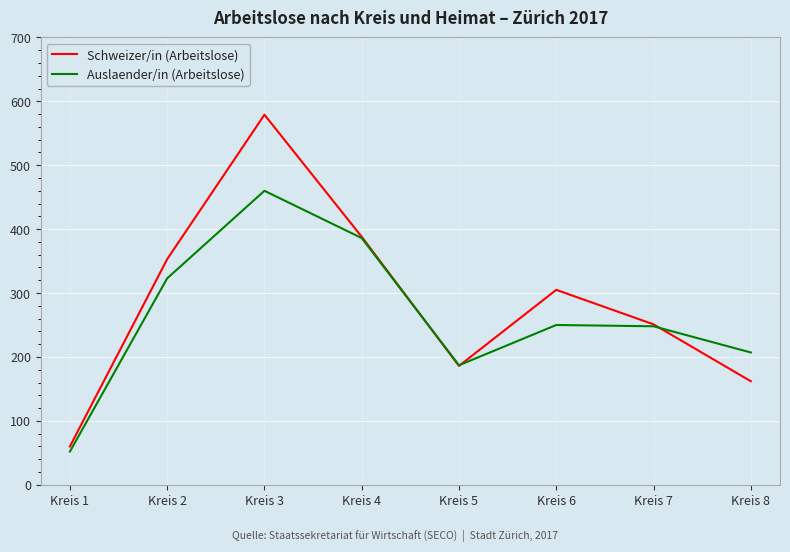

Read the Auslaender/in (Arbeitslose) value at Kreis 1, to the nearest 10.

50